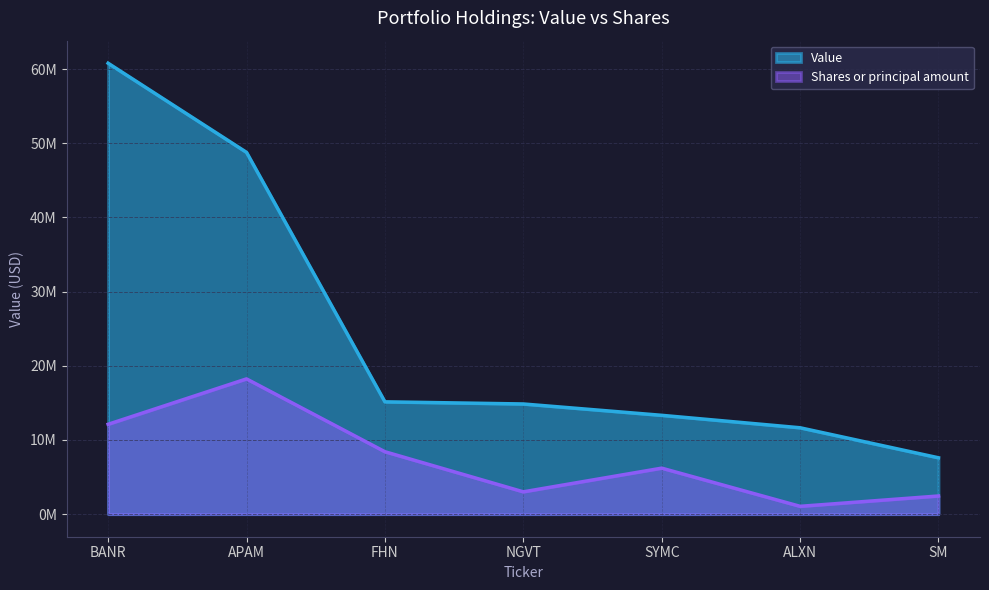

True or false: Value has a value of 84050982.3 at BANR.

False